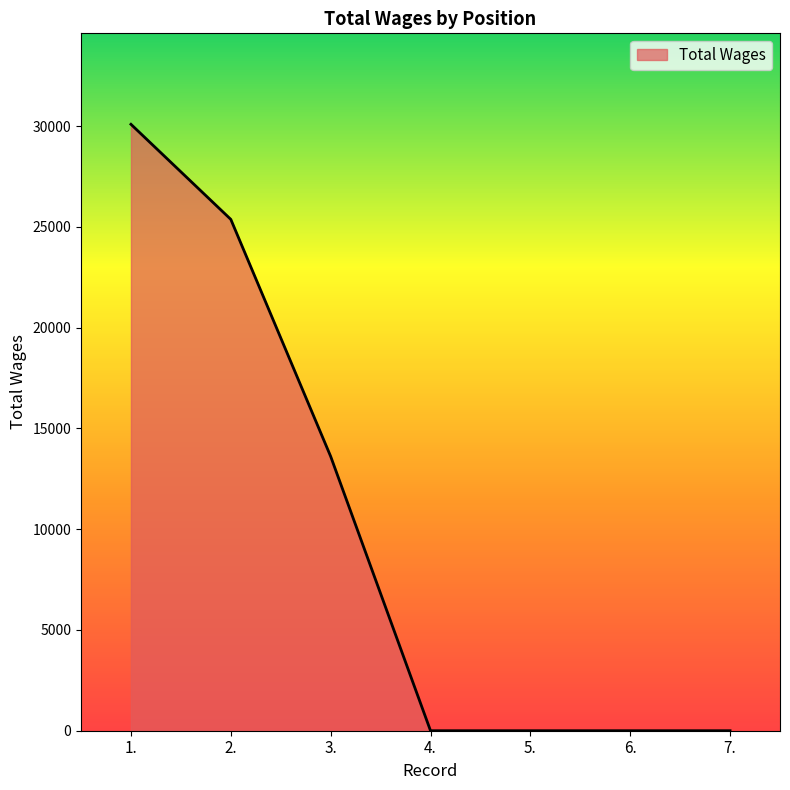

True or false: there are more than 1 points higher than both neighbors.

False